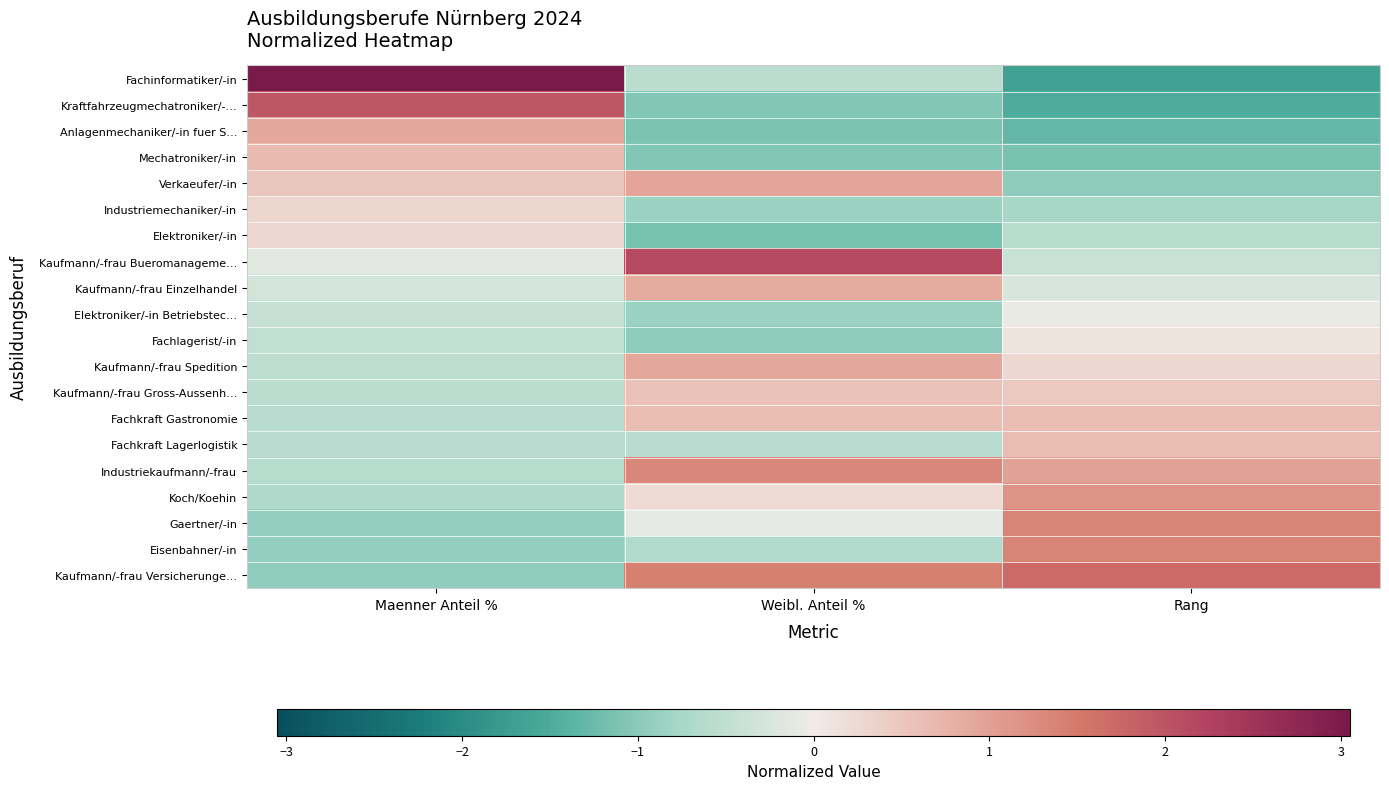

List the series in order of their peak value, lowest first.

Elektroniker/-in Betriebstec…, Fachlagerist/-in, Elektroniker/-in, Industriemechaniker/-in, Kaufmann/-frau Gross-Aussenh…, Fachkraft Gastronomie, Fachkraft Lagerlogistik, Mechatroniker/-in, Kaufmann/-frau Einzelhandel, Kaufmann/-frau Spedition, Anlagenmechaniker/-in fuer S…, Verkaeufer/-in, Koch/Koehin, Industriekaufmann/-frau, Gaertner/-in, Eisenbahner/-in, Kaufmann/-frau Versicherunge…, Kraftfahrzeugmechatroniker/-…, Kaufmann/-frau Bueromanageme…, Fachinformatiker/-in